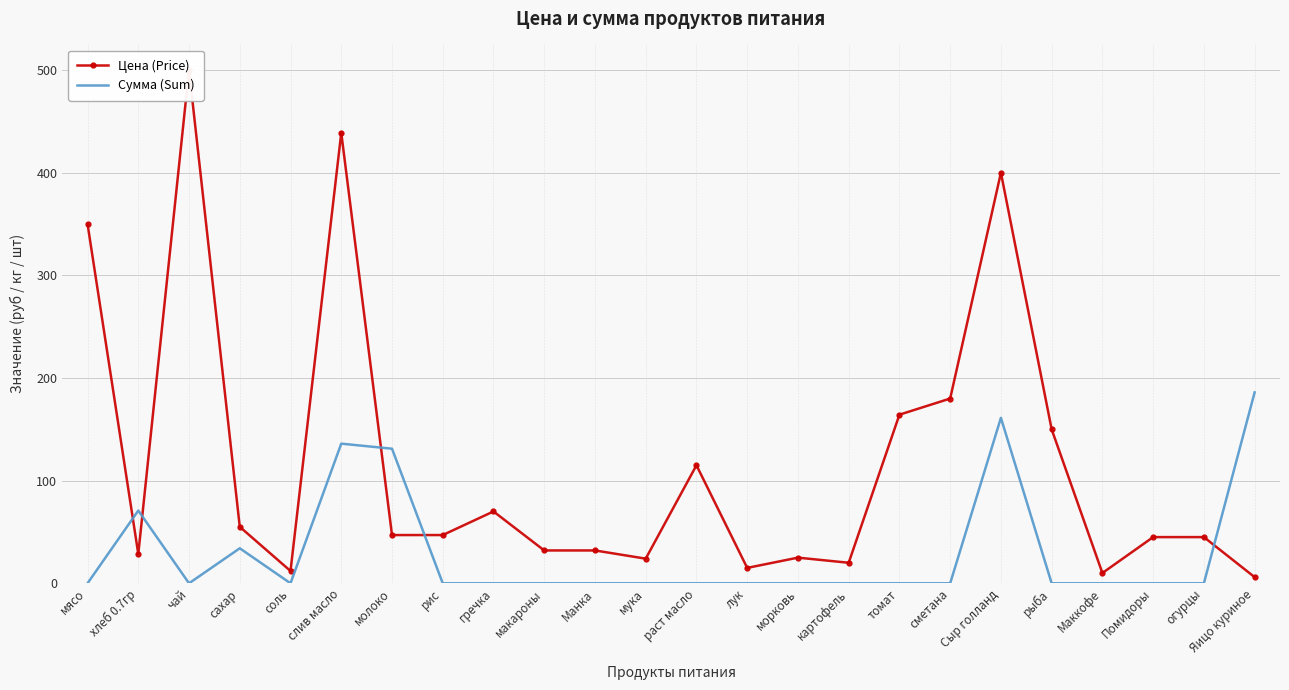

What is the label of the 8th point from the left?

рис